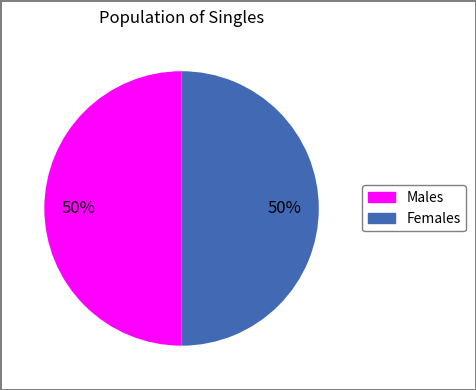

How many segments does this pie chart have?

2